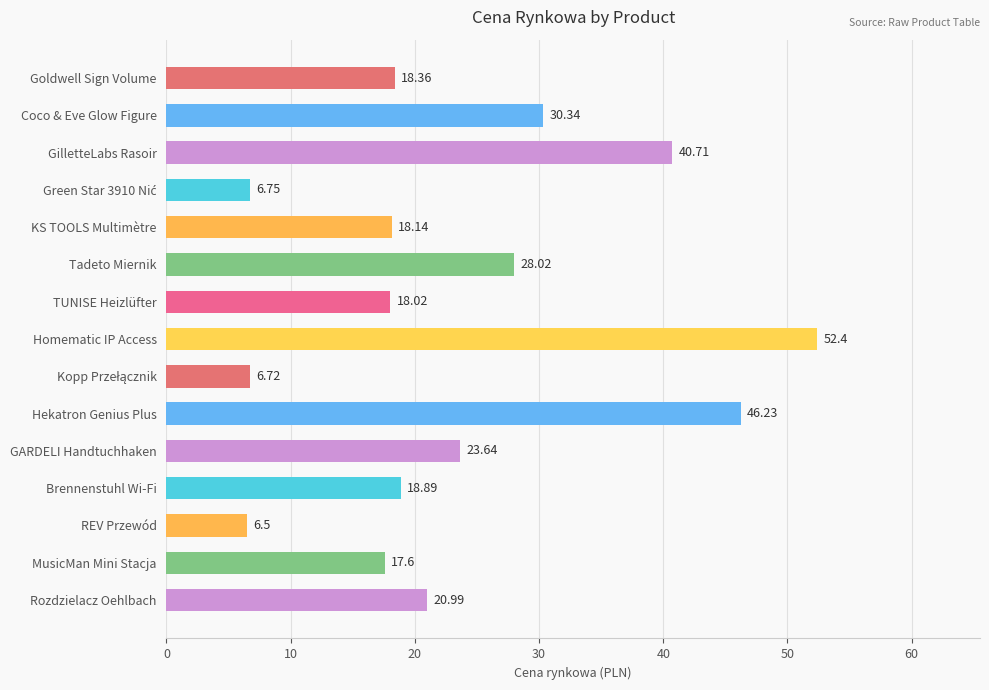

Does the chart contain stacked bars?

No